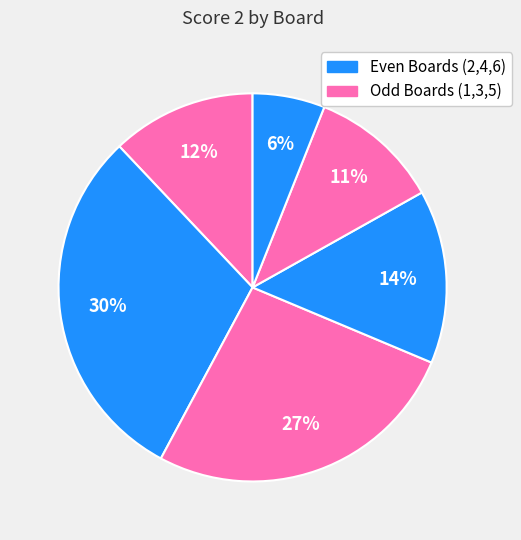

How many segments does this pie chart have?

6